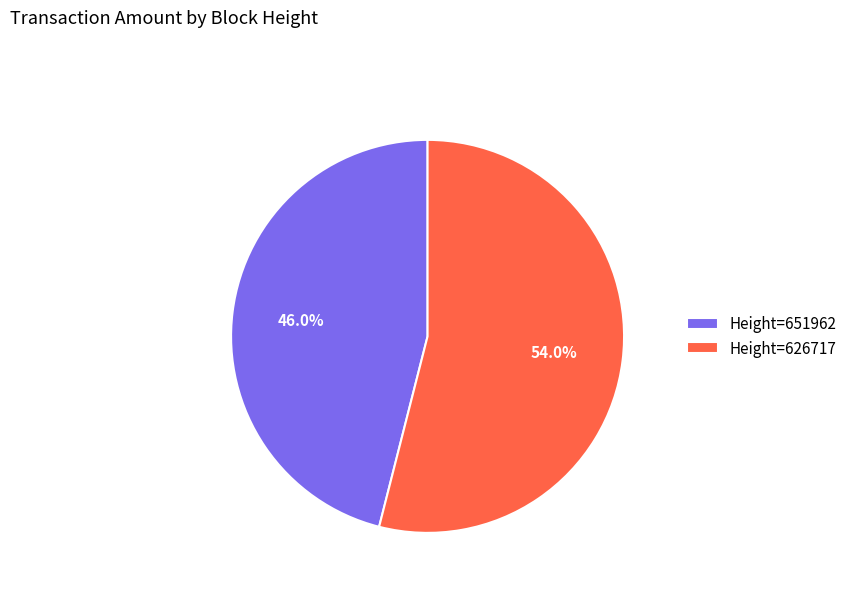

Combined, do Height=651962 and Height=626717 account for over 50%?

Yes